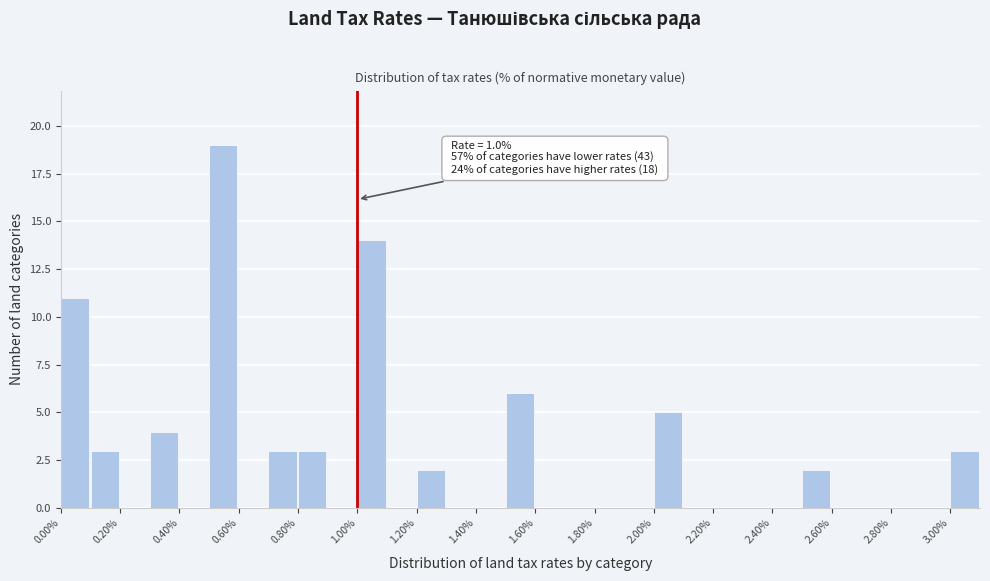

Which range on the x-axis has the tallest bar?

0.5 to 0.6